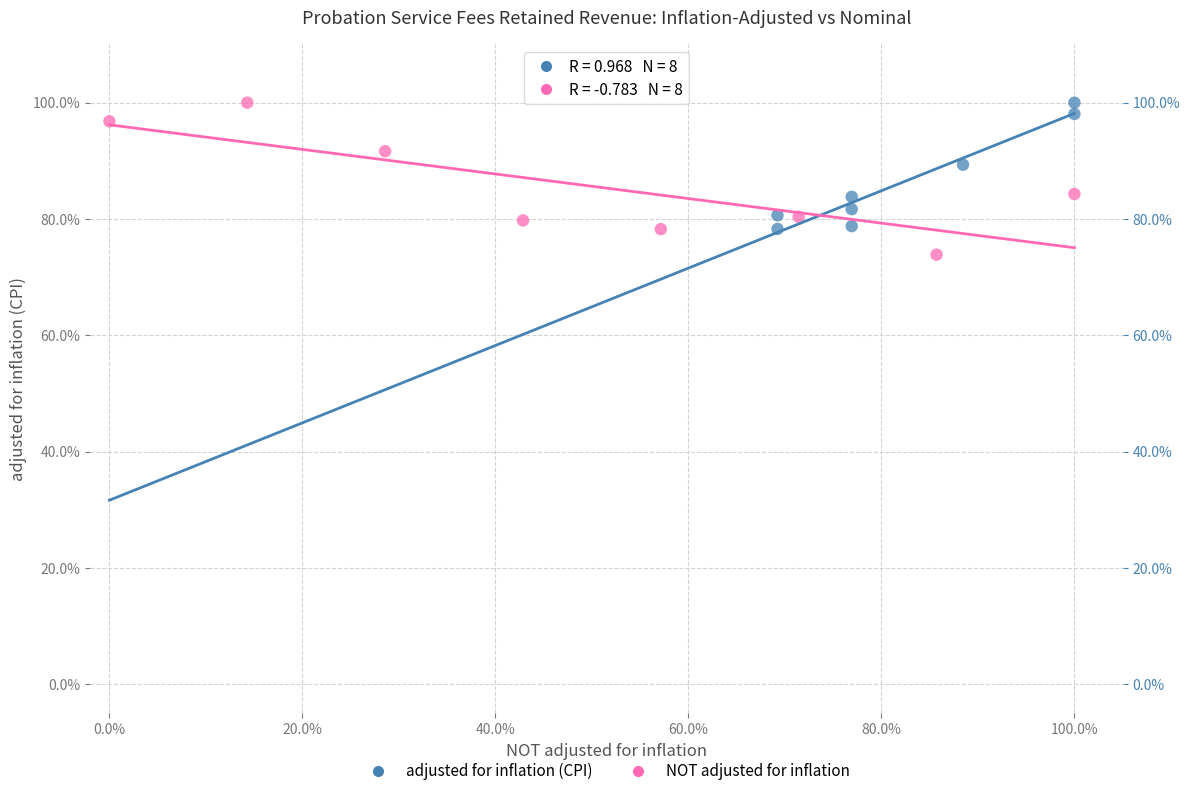

What are all the series names shown in the legend?

adjusted for inflation (CPI), NOT adjusted for inflation